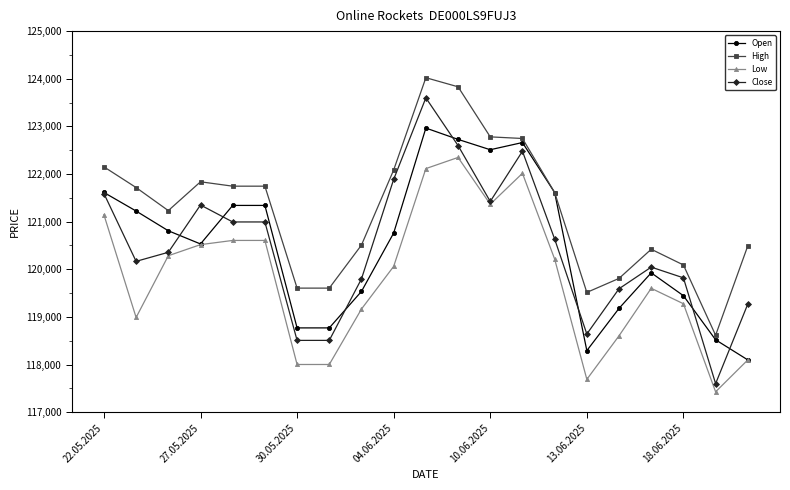

Which series has the widest spread of values?

Close